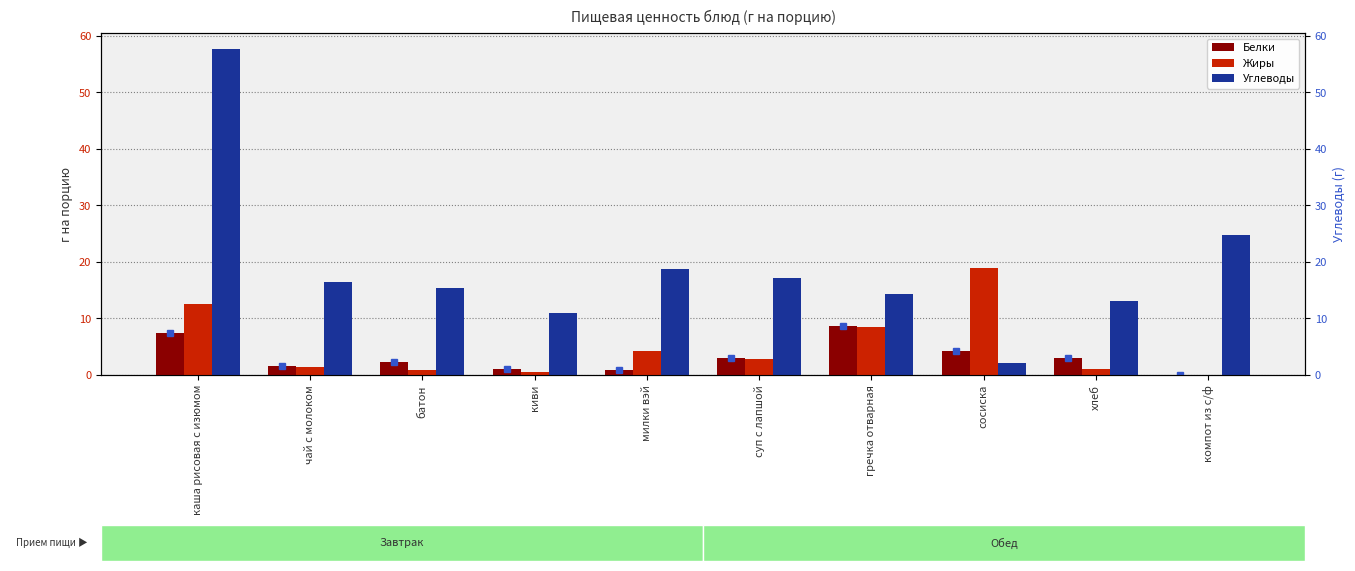

What is the difference between the maximum and minimum values in the Белки series?

8.6